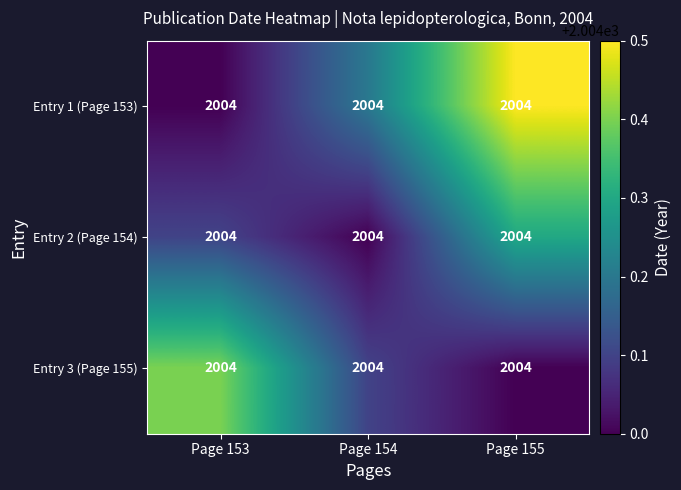

What is the difference between the maximum and minimum values in the Entry 1 (Page 153) series?

0.5